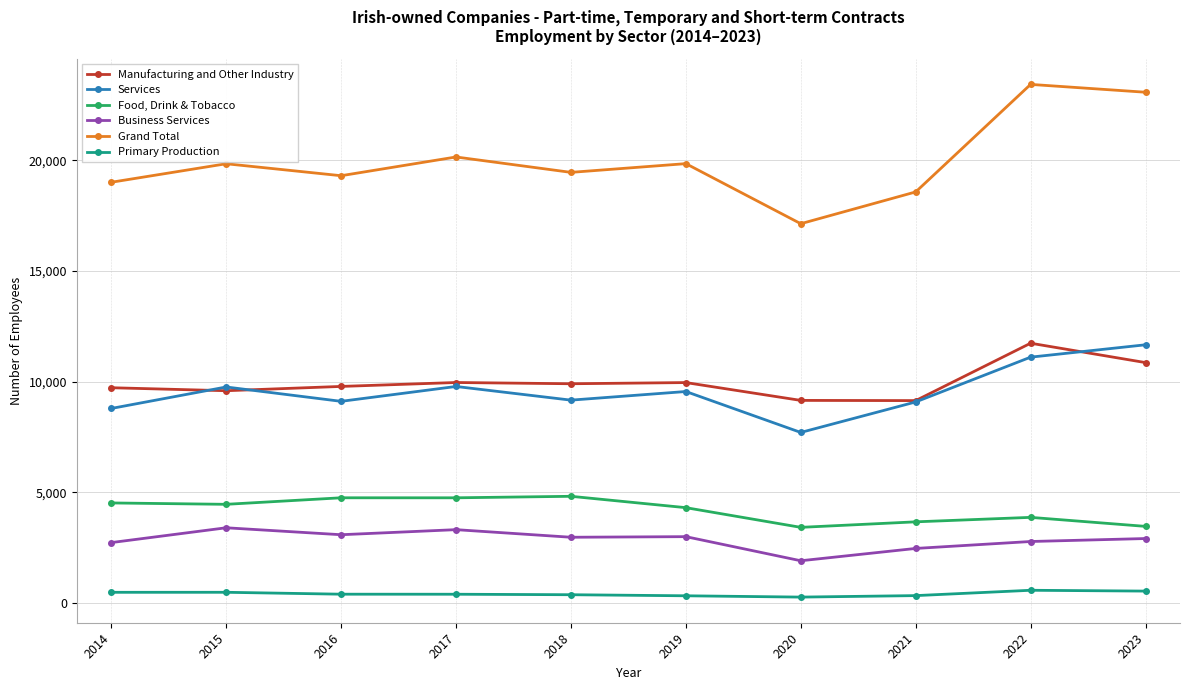

True or false: Grand Total and Food, Drink & Tobacco cross at least once.

False